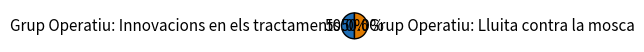

What percentage do Grup Operatiu: Innovacions en els tractaments and Grup Operatiu: Lluita contra la mosca together represent?

100.0%